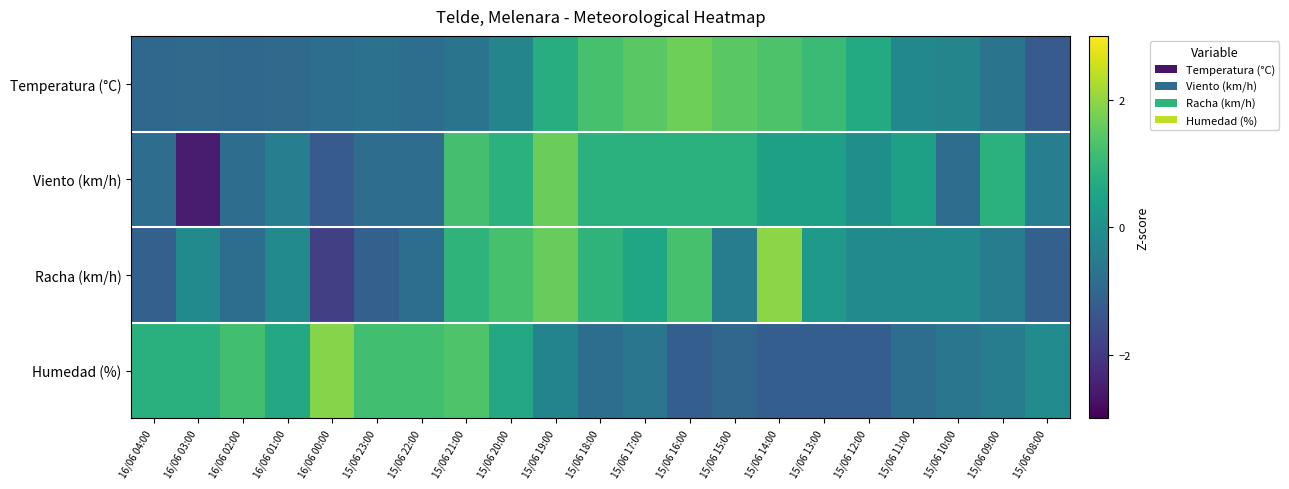

What is the minimum value shown in the chart?

-2.5